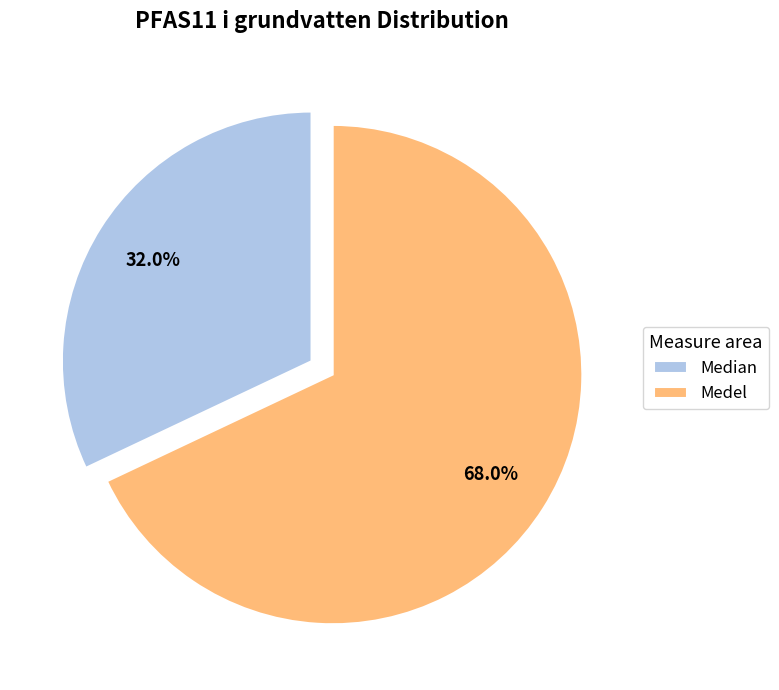

What is the total percentage of Medel and Median?

100.0%